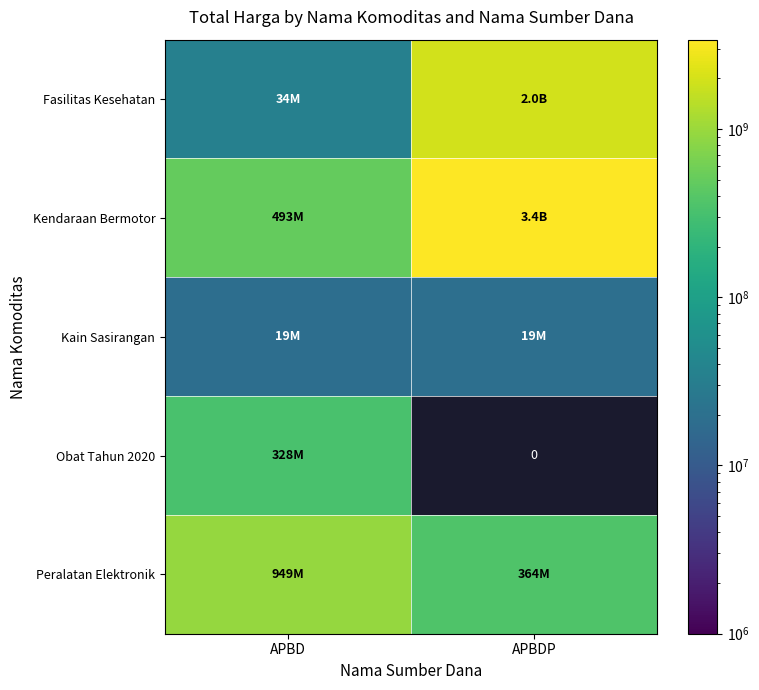

True or false: Kendaraan Bermotor has a value of 1480245642.6 at APBDP.

False